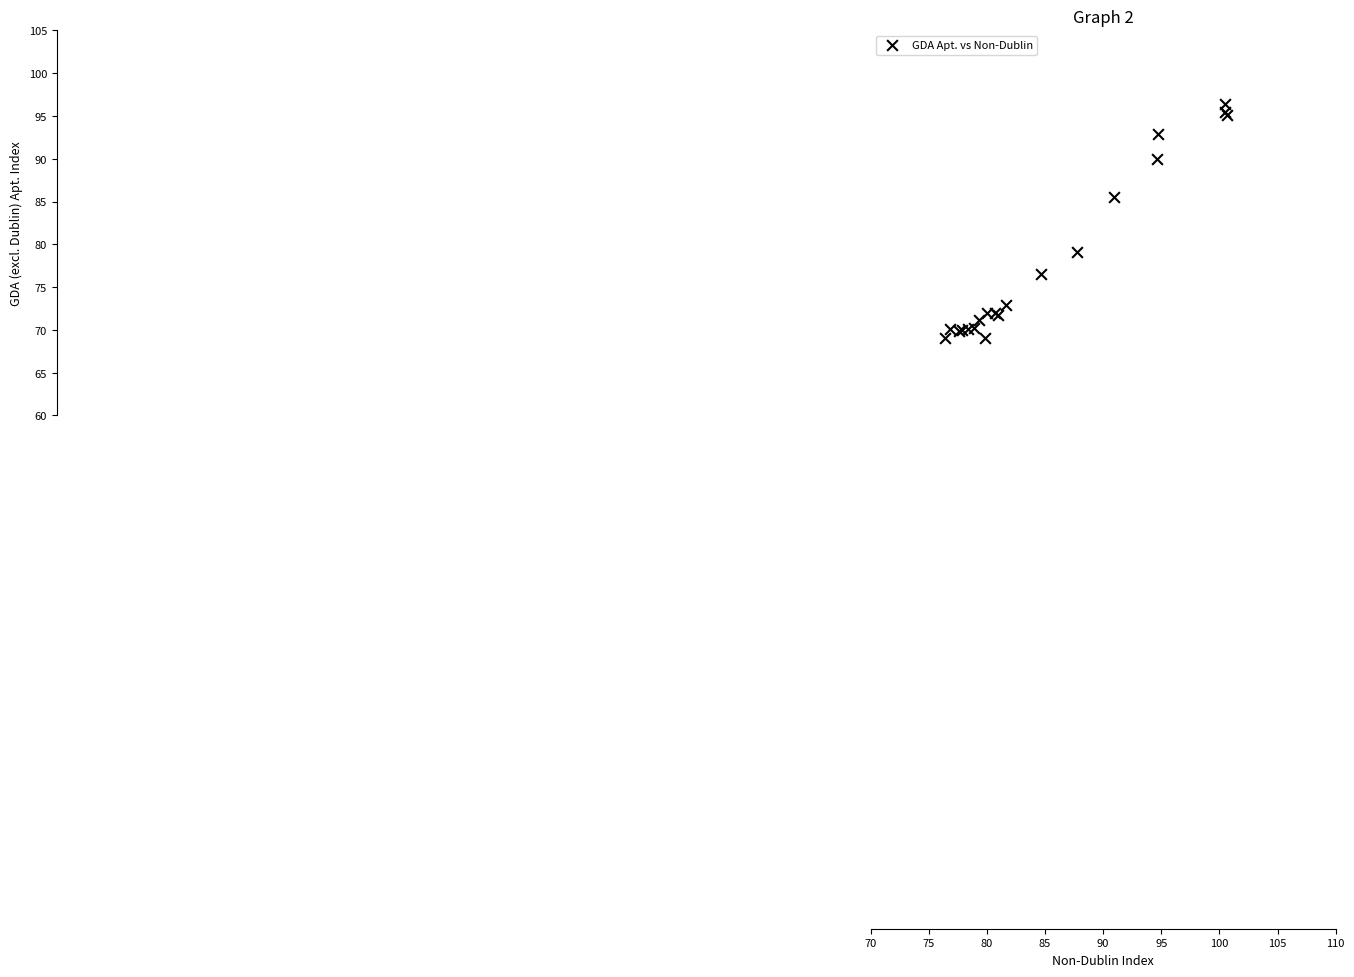

What Y value in the scatter plot is closest to 82?

79.1